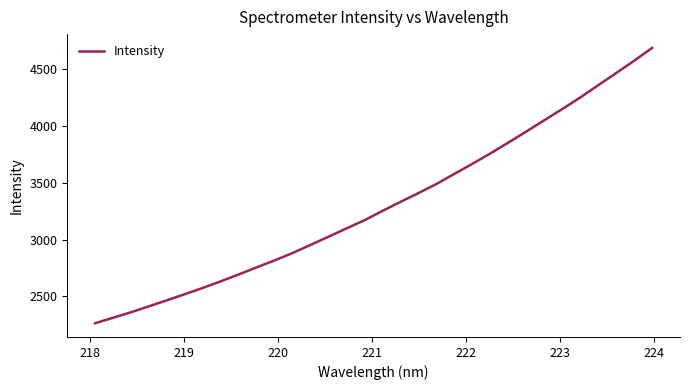

What is the sum of all values?

105777.9